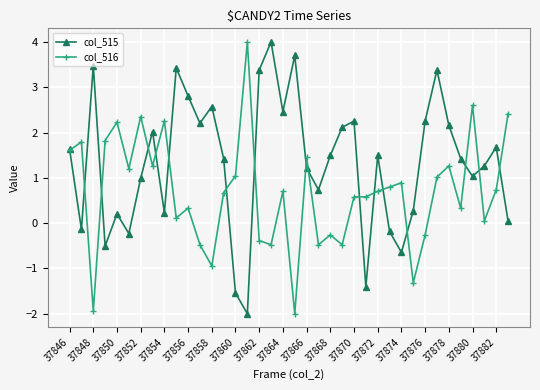

How many interior local valleys does the col_515 series have?

11